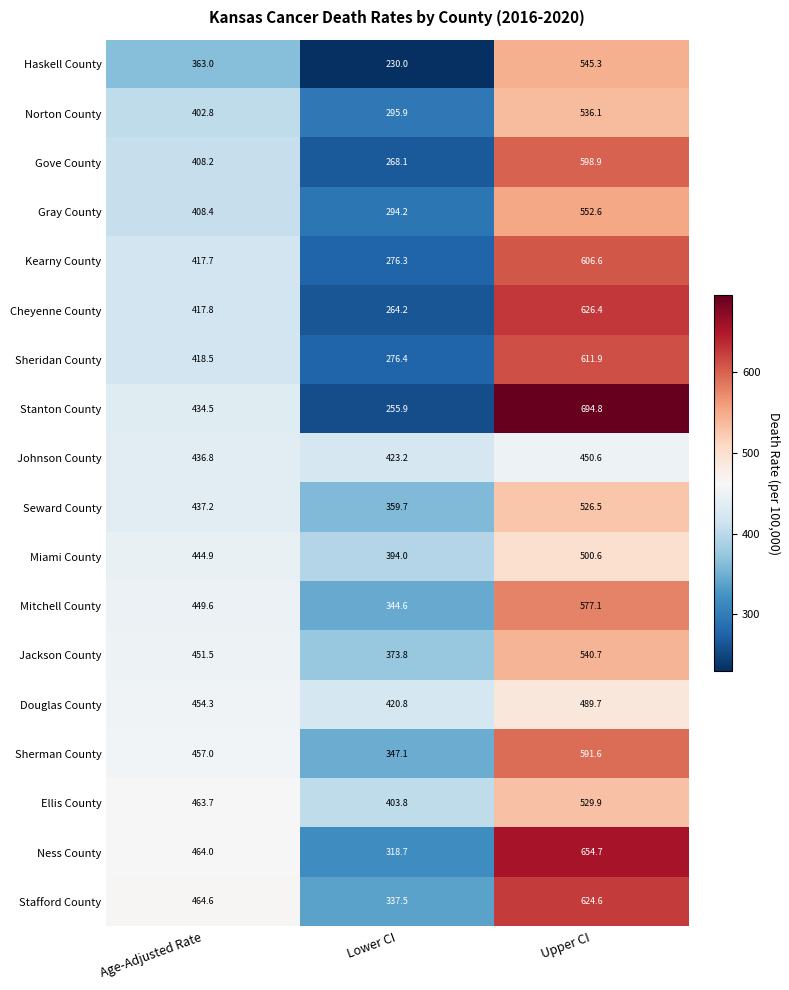

What is the sum of all Norton County values?

1234.8